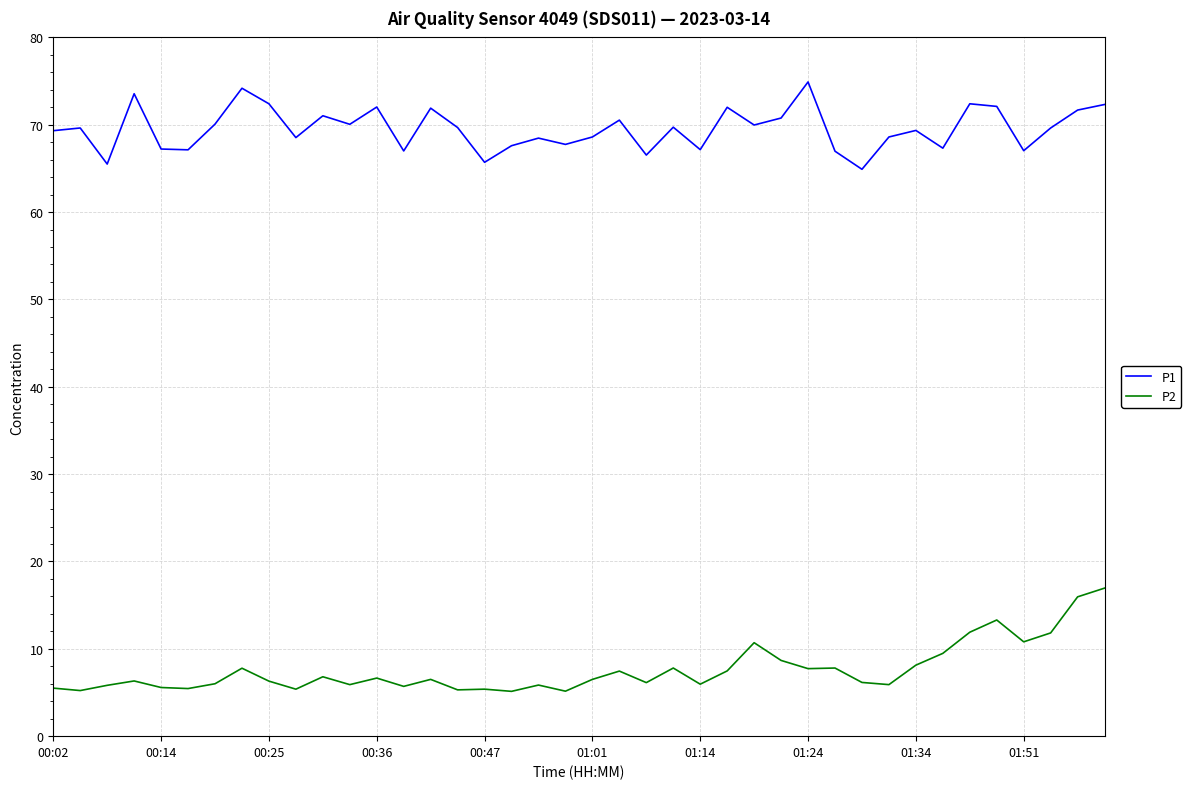

What is the minimum value for P2?

5.1